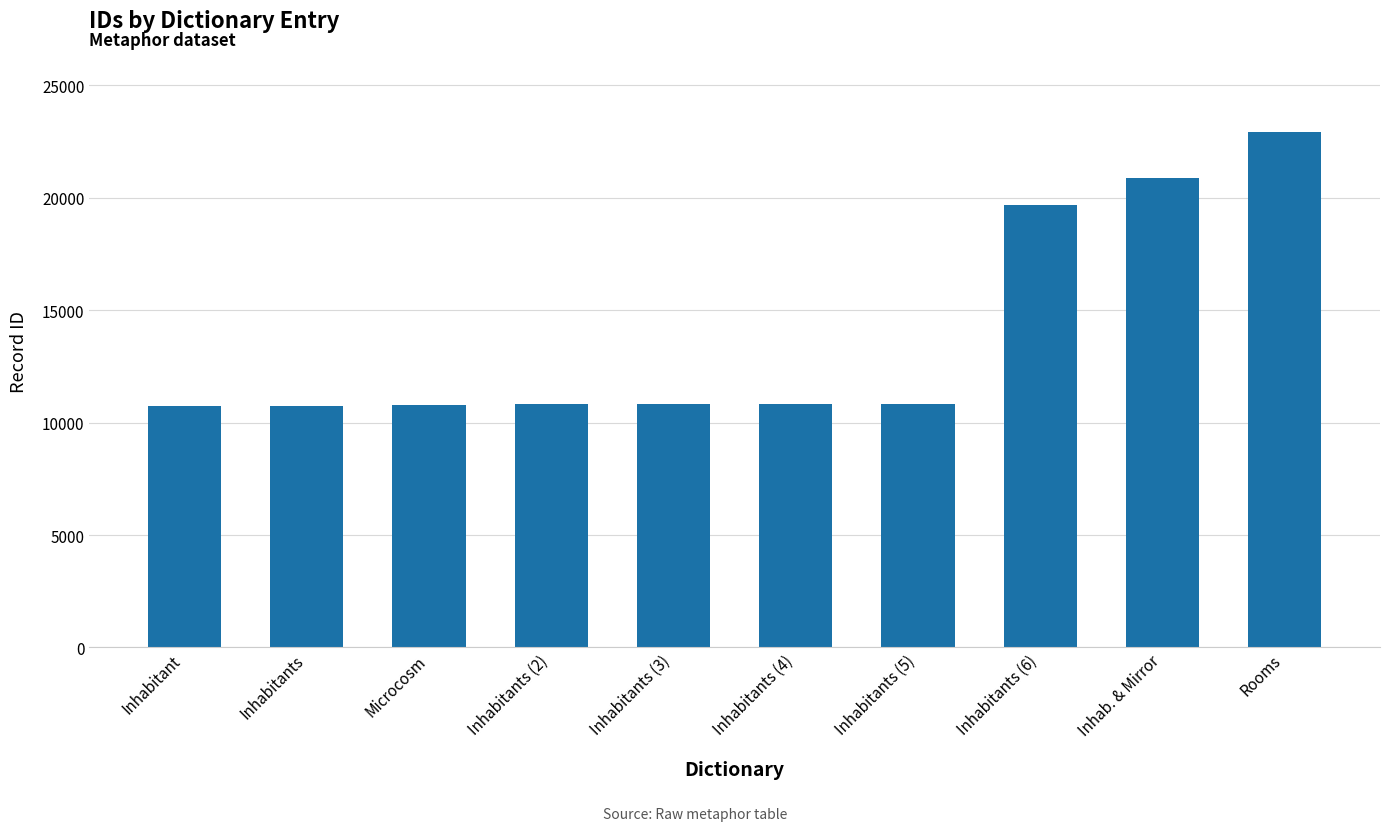

What is the average value?

13903